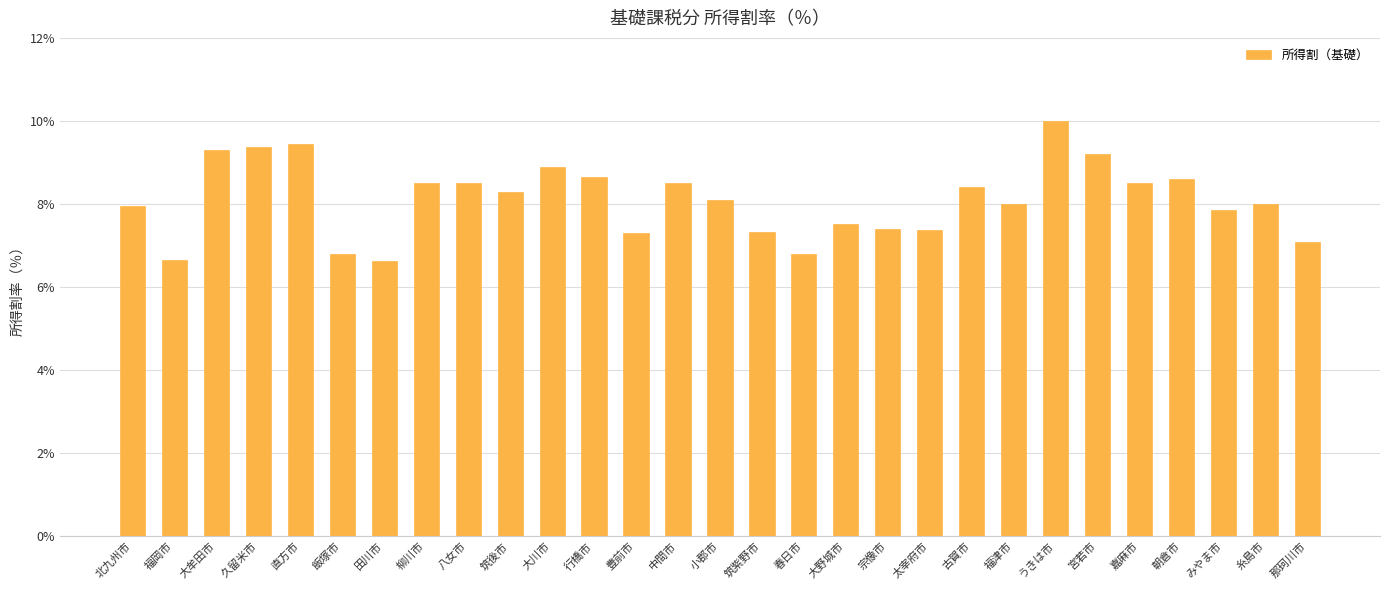

How many series are shown in this chart?

1